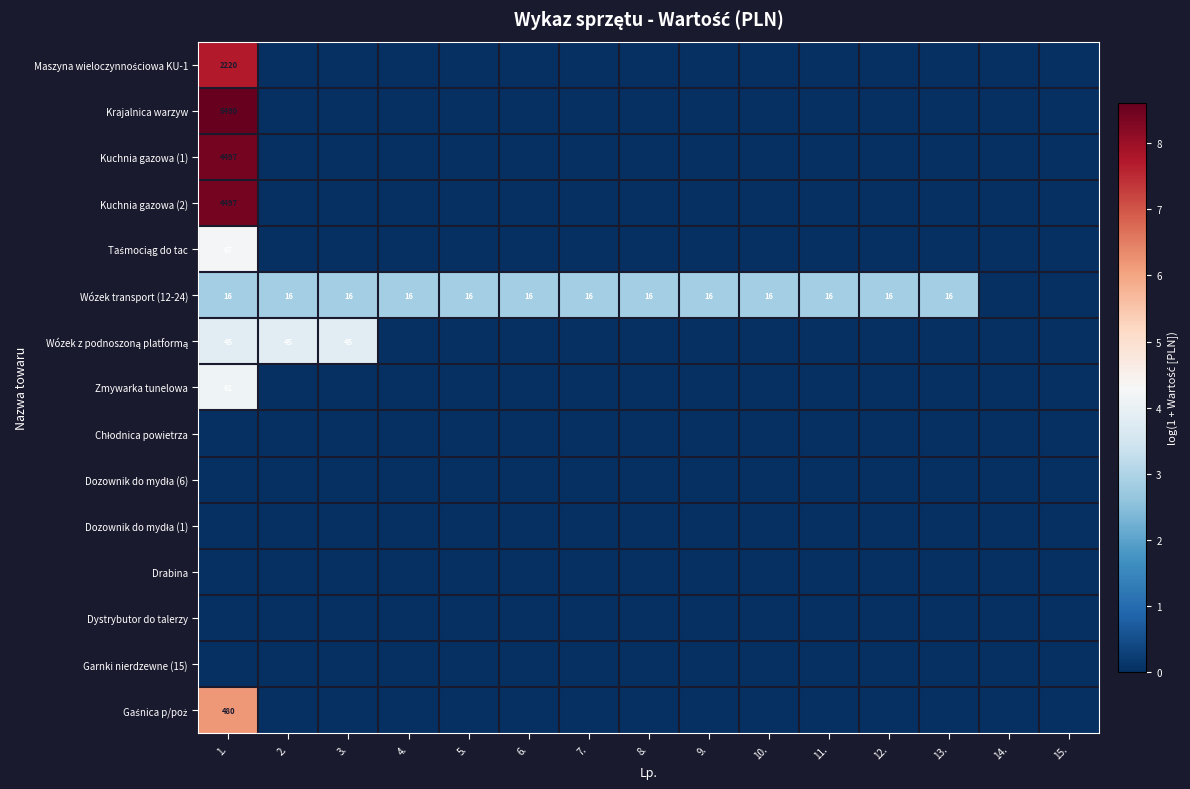

True or false: Krajalnica warzyw has a value of -3.0 at 9..

False